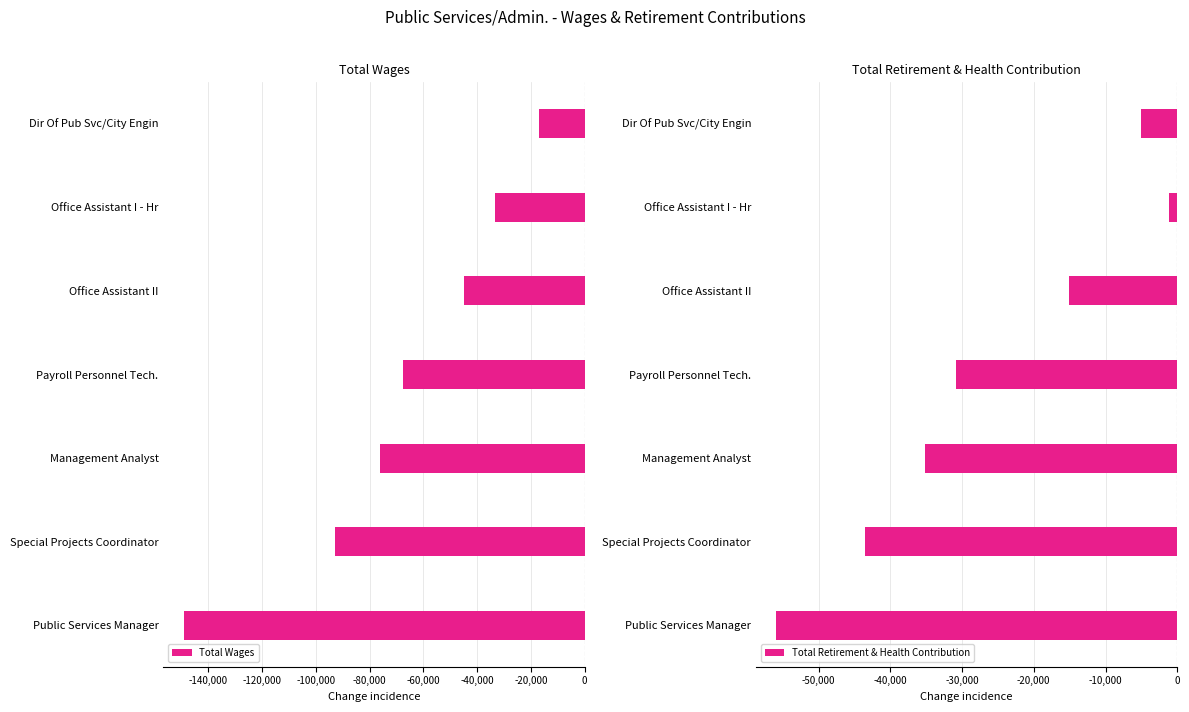

What is the minimum value for Total Retirement & Health Contribution?

-55917